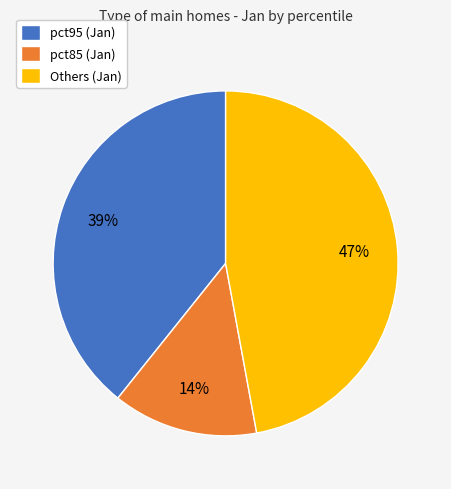

To the nearest percent, what portion does pct85 (Jan) represent?

14%